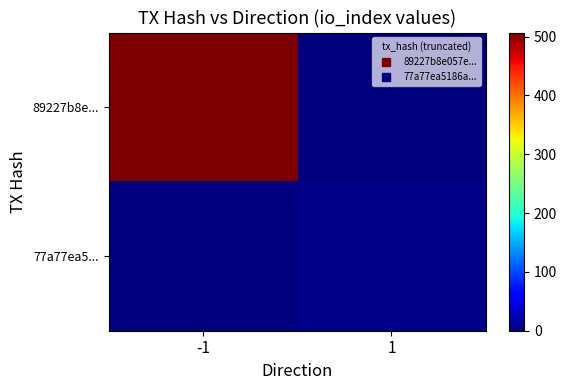

List the series in order of their peak value, lowest first.

77a77ea5..., 89227b8e...